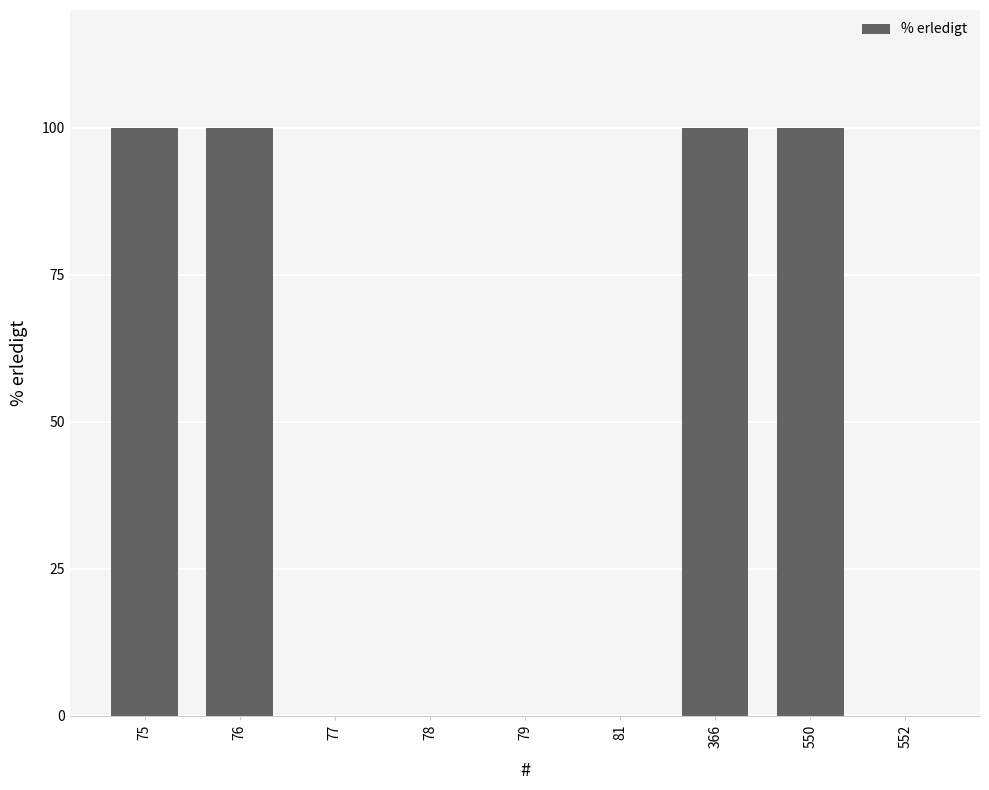

The chart shows a value of -44 at 79. True or false?

False